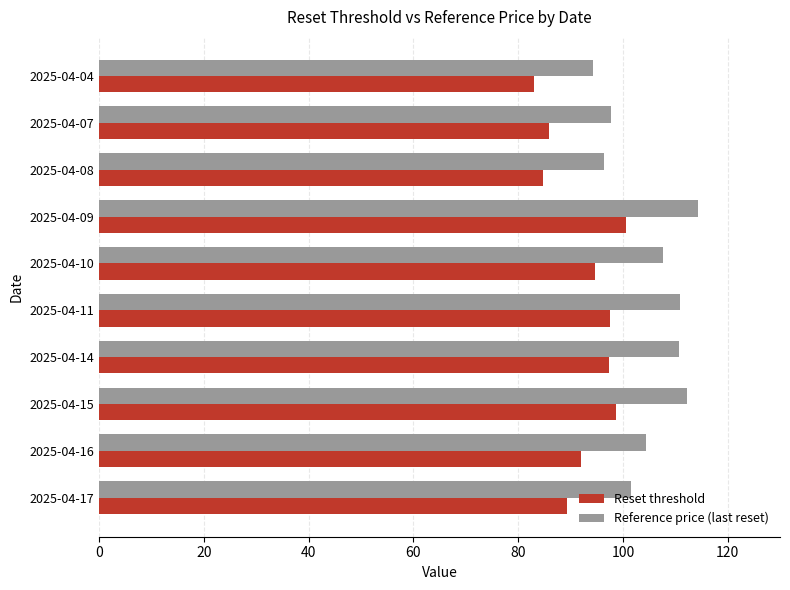

What is the approximate value of Reset threshold at 2025-04-07?

85.9